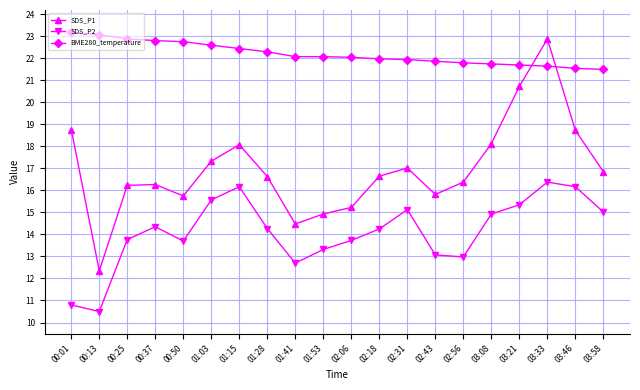

At which category is the sum across all series the highest?

03:33